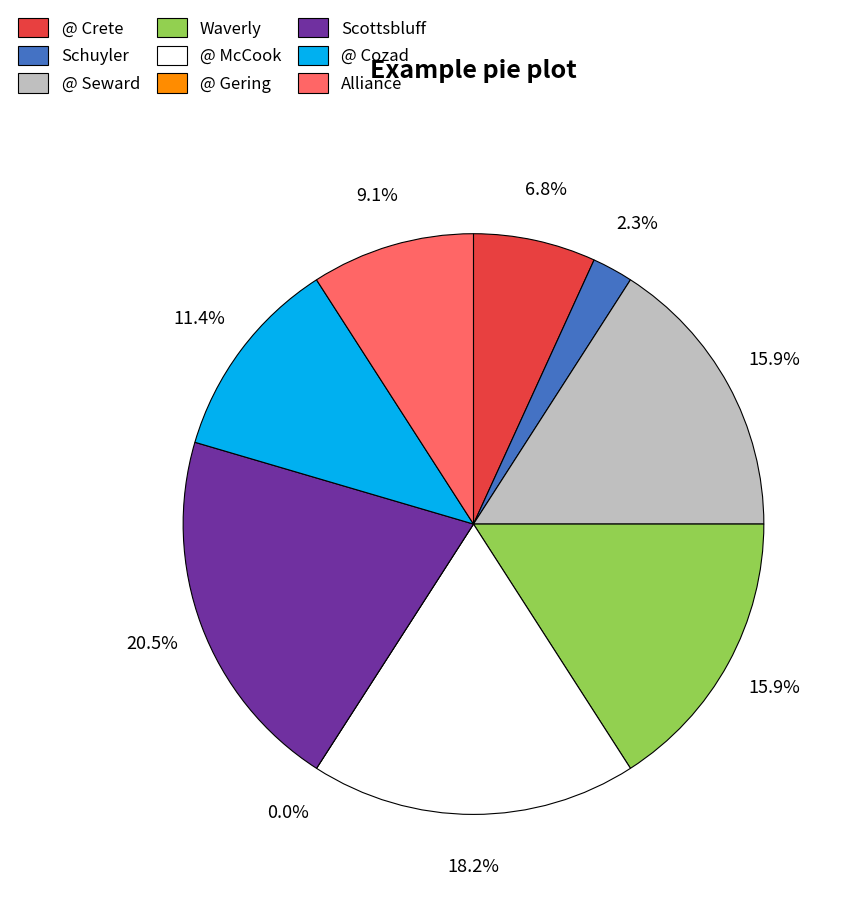

Is it true that Waverly is 16% of the pie?

True